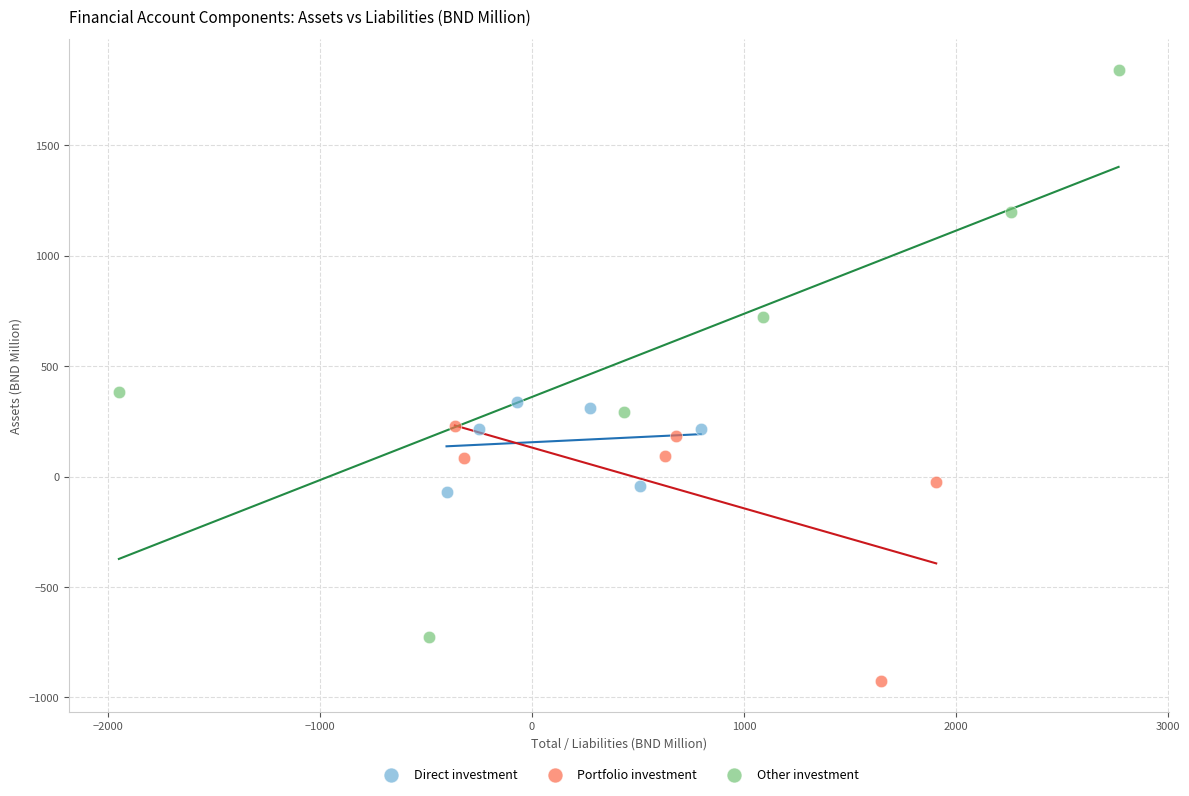

Which series reaches the minimum Y coordinate?

Portfolio investment